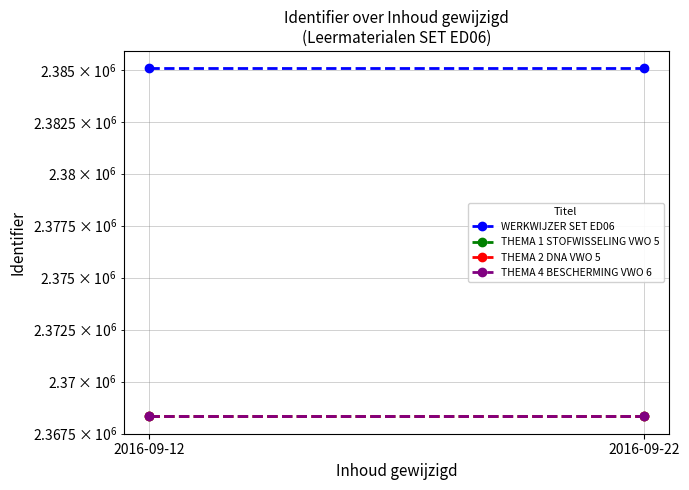

How many lines are shown in the chart?

4